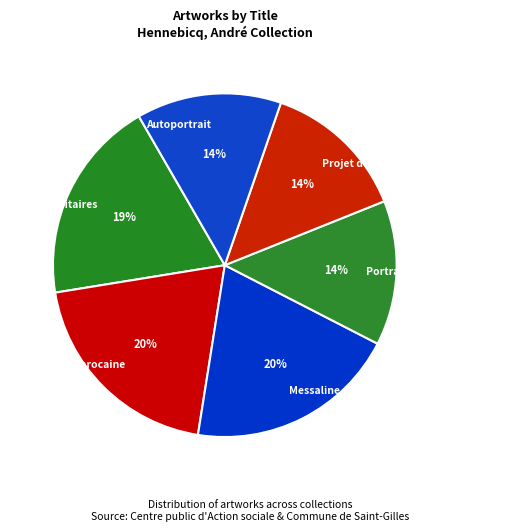

How many segments does this pie chart have?

6